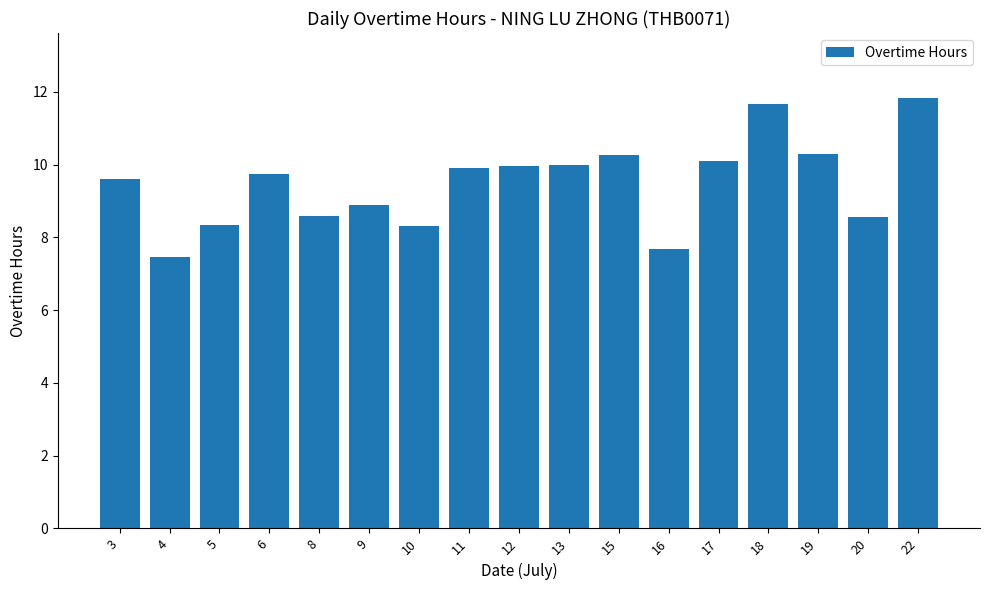

What is the minimum value shown in the chart?

7.5